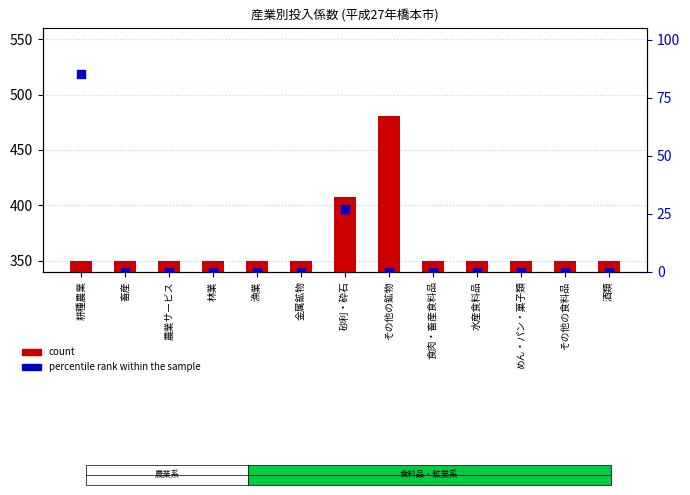

At how many categories does at least one series exceed 21?

13